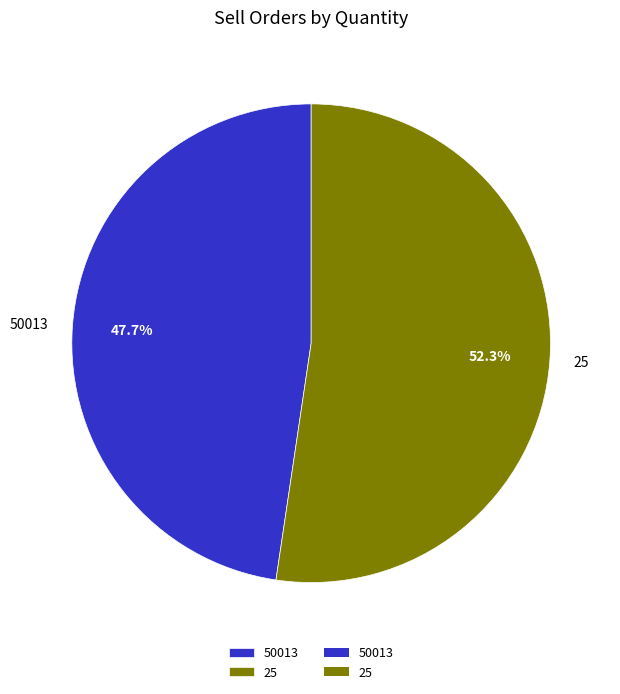

Which has a higher value, 50013 or 25?

25